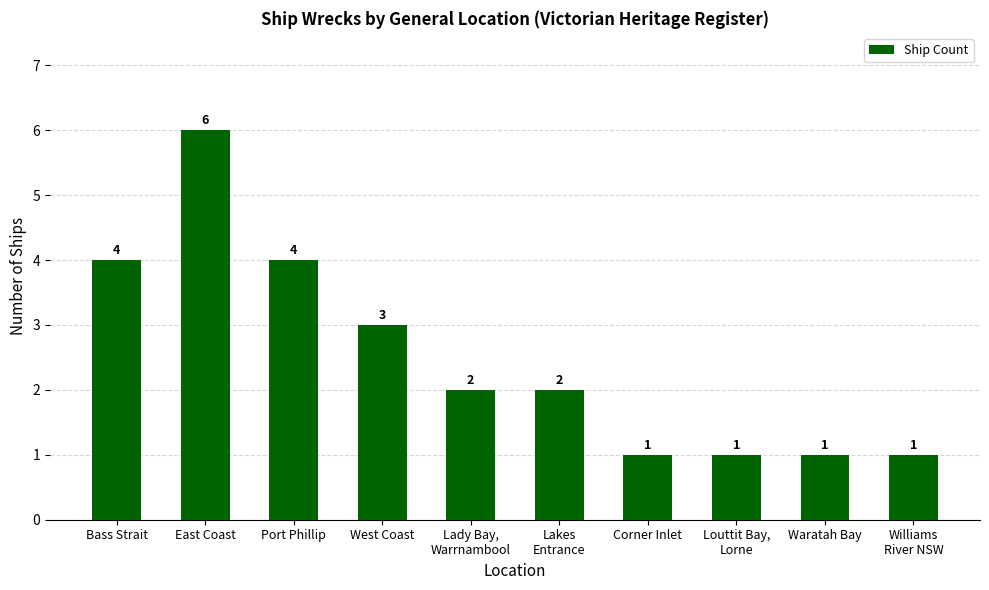

What position from the right is Waratah Bay?

2